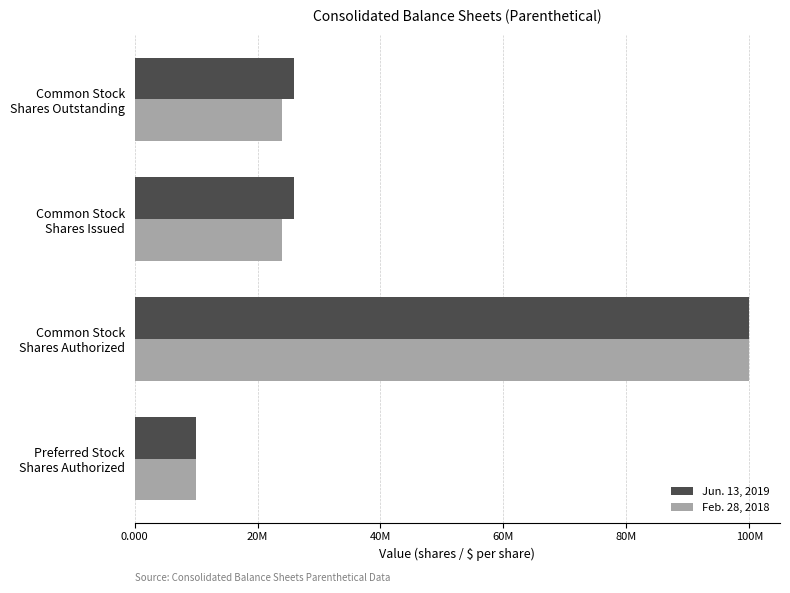

What are all the series names shown in the legend?

Jun. 13, 2019, Feb. 28, 2018